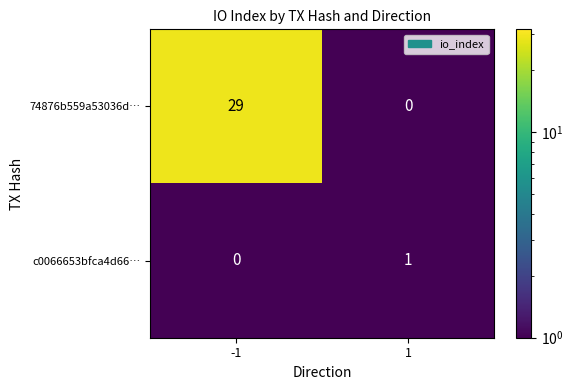

Rank the categories by c0066653bfca4d66… value from lowest to highest.

-1, 1